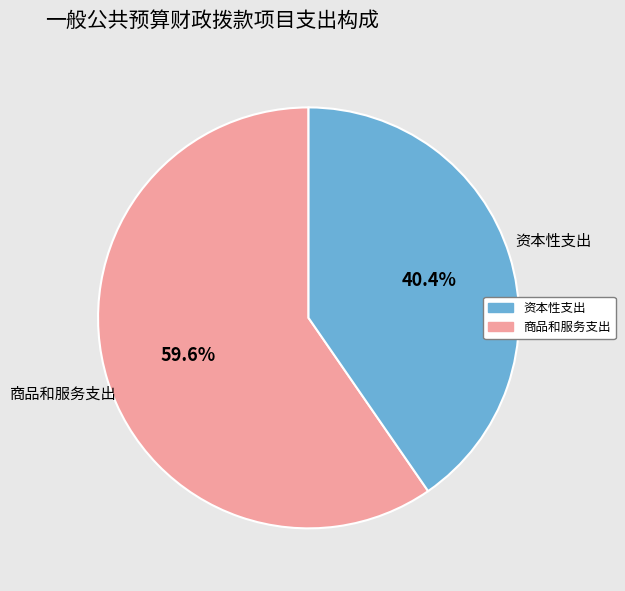

Does any single category account for the majority?

Yes